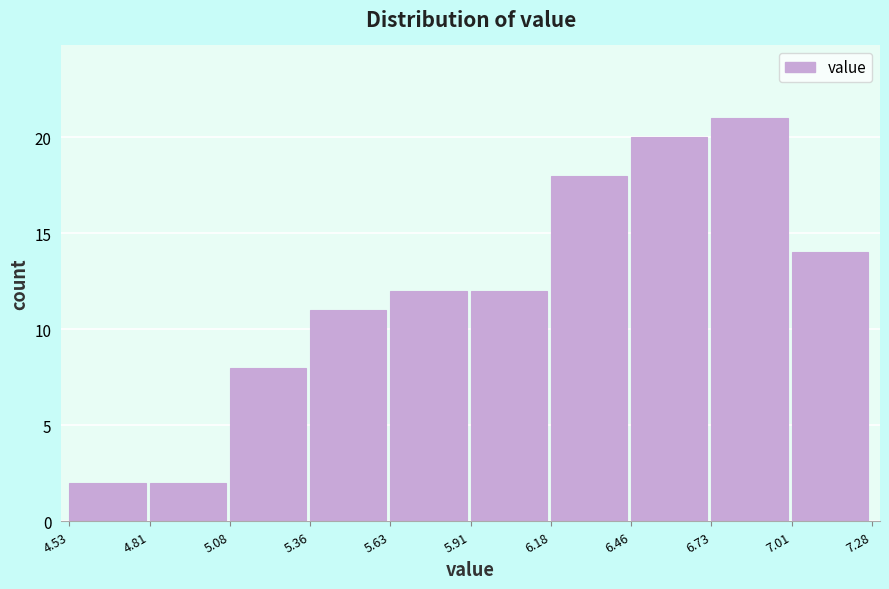

Reading left to right, list every bar in this chart as the range it spans on the x-axis followed by its height. The values are not printed on the chart, so give them approximately, as read against the axis.

4.53 to 4.81: 2
4.81 to 5.08: 2
5.08 to 5.36: 8
5.36 to 5.63: 11
5.63 to 5.91: 12
5.91 to 6.18: 12
6.18 to 6.46: 18
6.46 to 6.73: 20
6.73 to 7.01: 21
7.01 to 7.28: 14